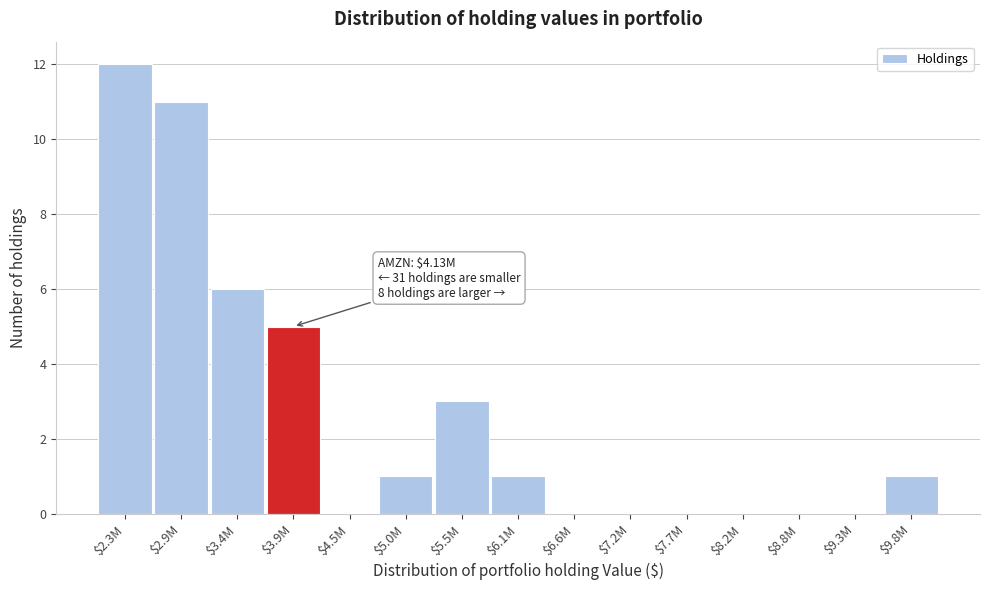

What is the sum of all values?

40